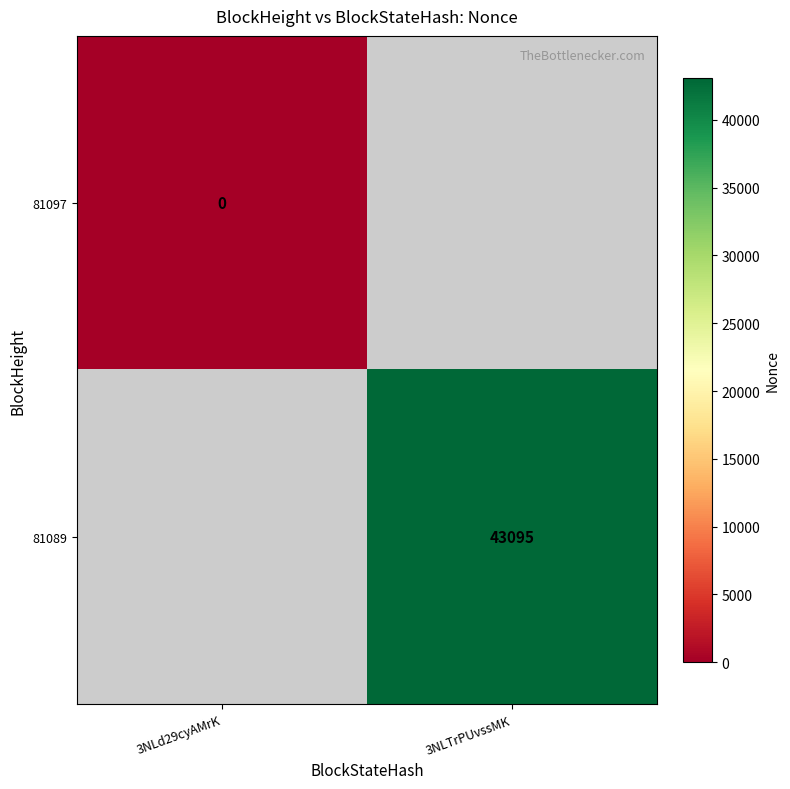

Is it true that 81089 equals 67030 at 3NLTrPUvssMK?

False